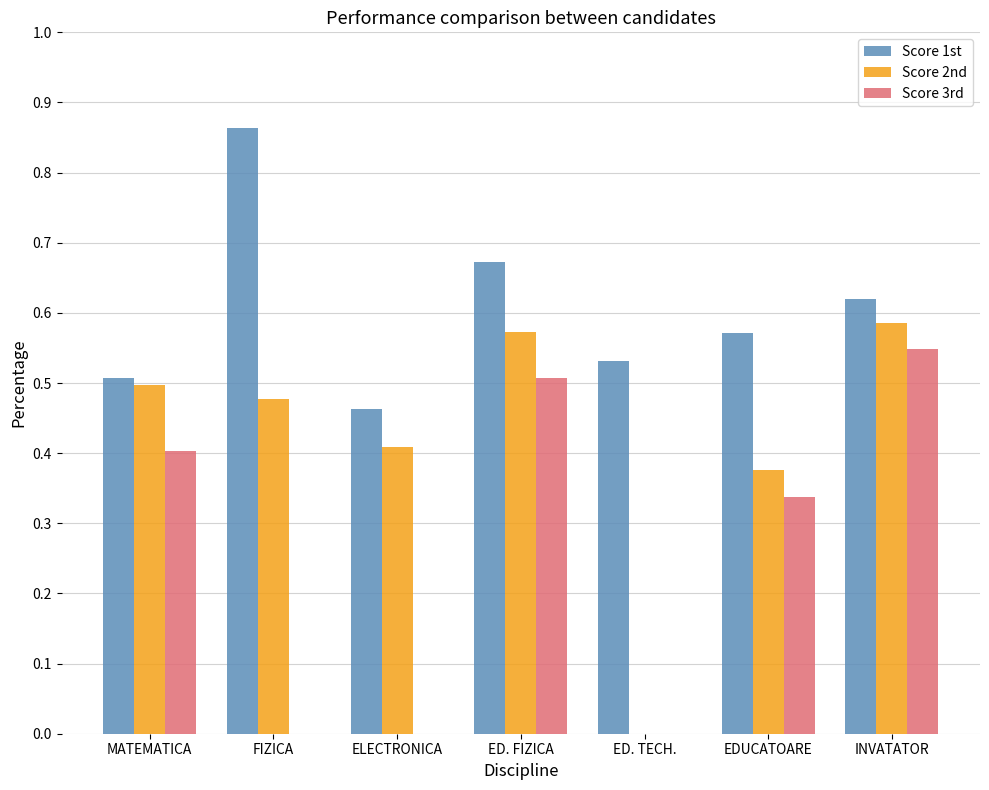

The value of Score 2nd at ED. TECH. is 0.3. True or false?

False